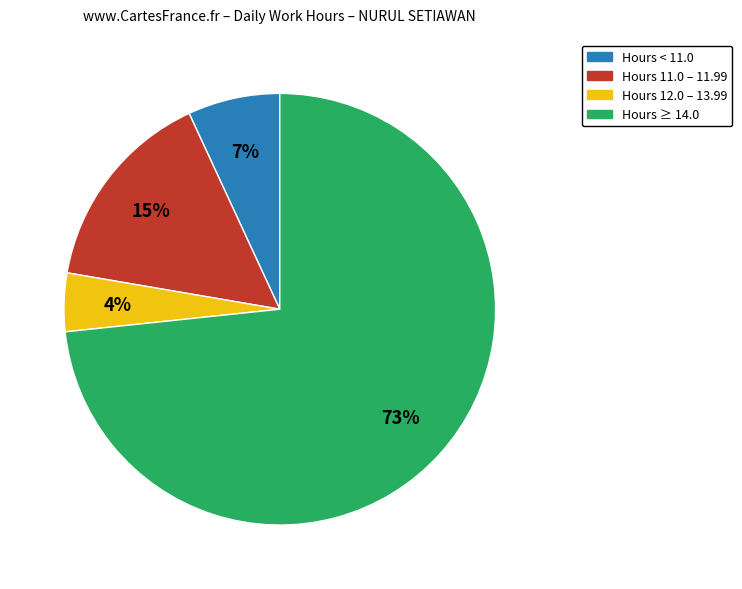

To the nearest percent, what is the average slice percentage?

25%